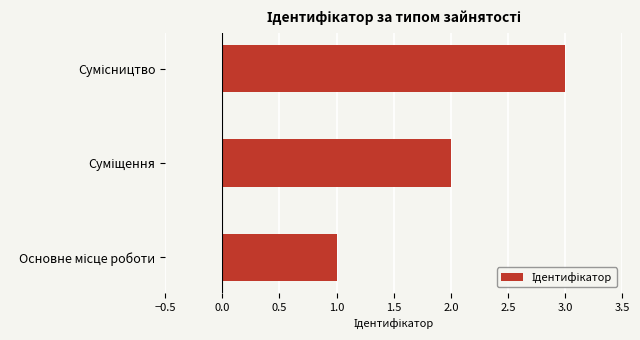

What is the difference between the second highest and minimum values?

1